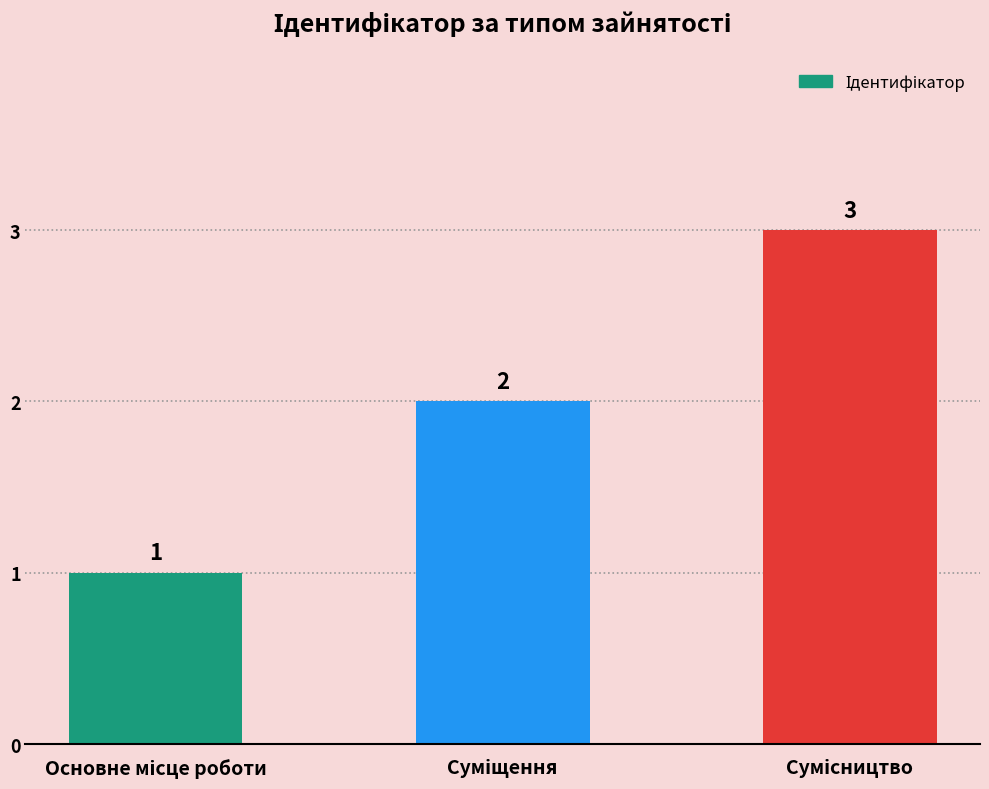

What is the minimum value shown in the chart?

1